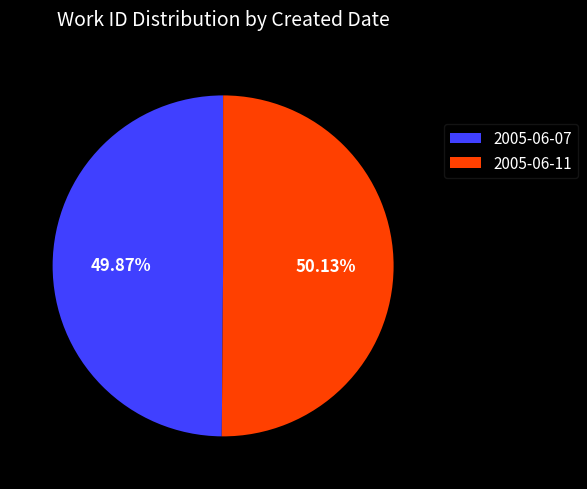

The 2005-06-11 slice represents 59% of the pie. True or false?

False